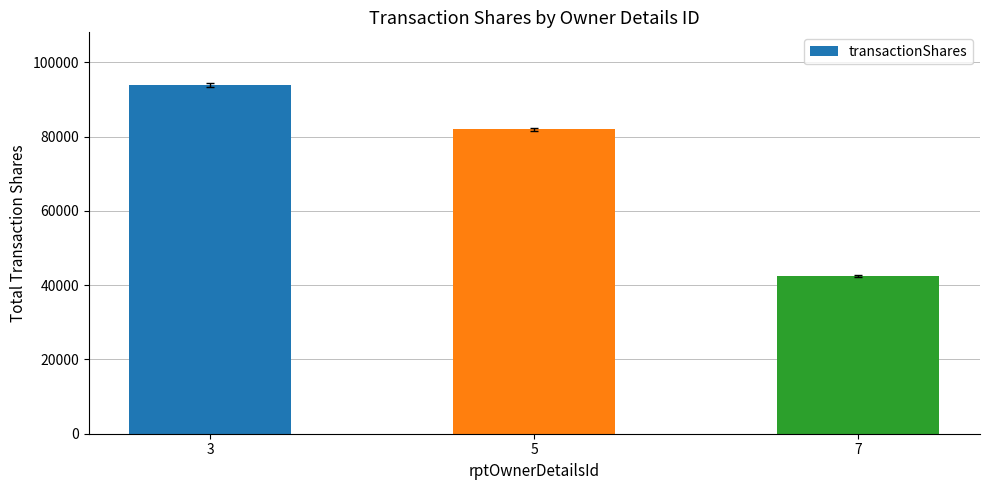

What is the value of the 1st bar from the left?

94012